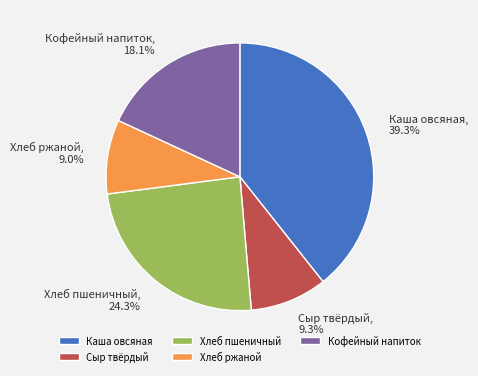

Is it true that Кофейный напиток is 18% of the pie?

True